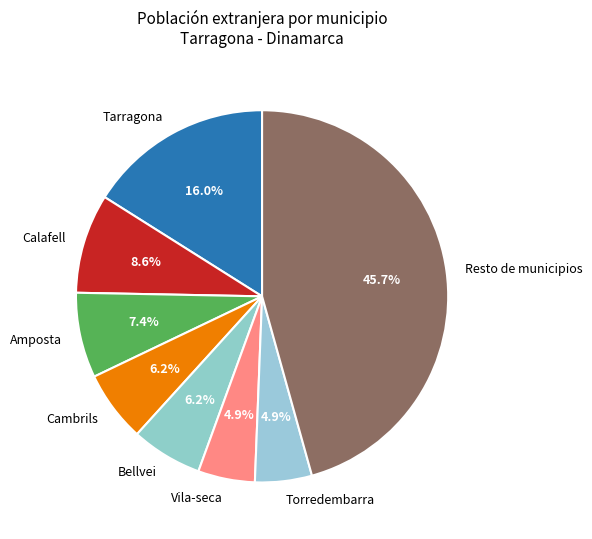

What is the ratio of the value at Tarragona to the value at Calafell?

1.9